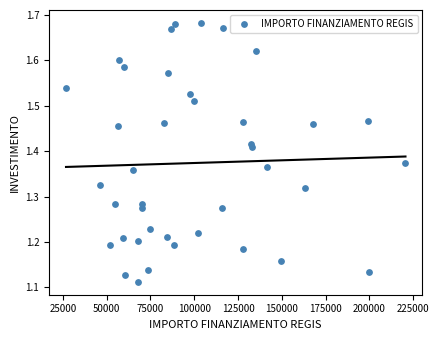

What is the range of Y values (max minus min)?

0.6